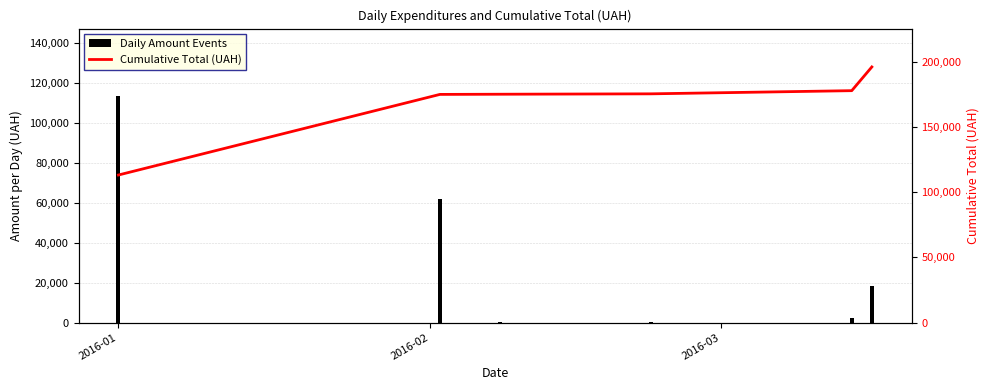

Which category has the highest value in the Daily Amount Events series?

2016-01